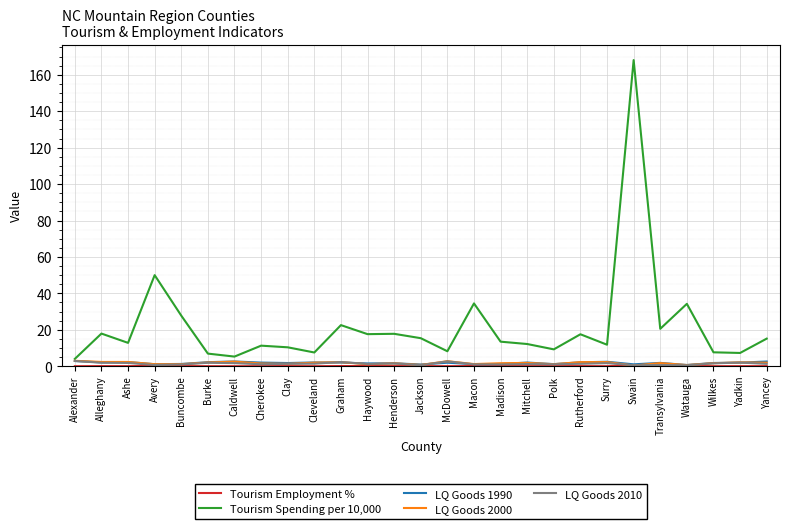

True or false: LQ Goods 2010 has more than 1 interior local peaks.

True